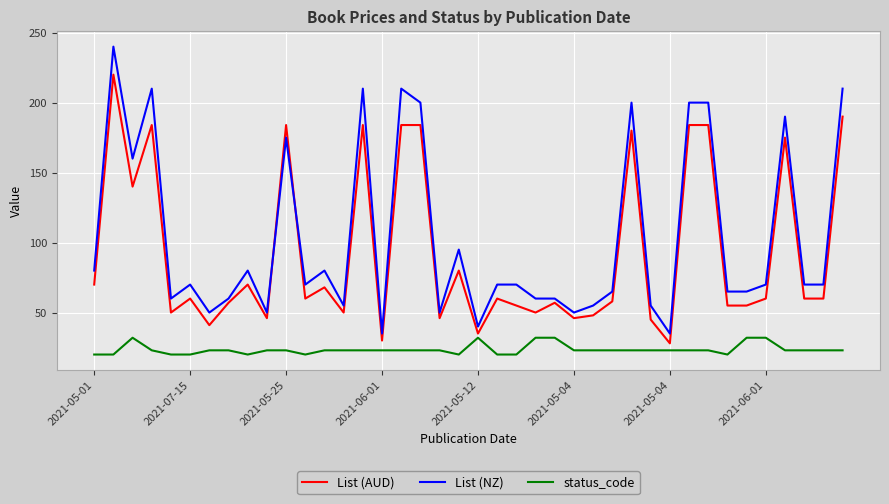

True or false: status_code and List (NZ) intersect in this chart.

False